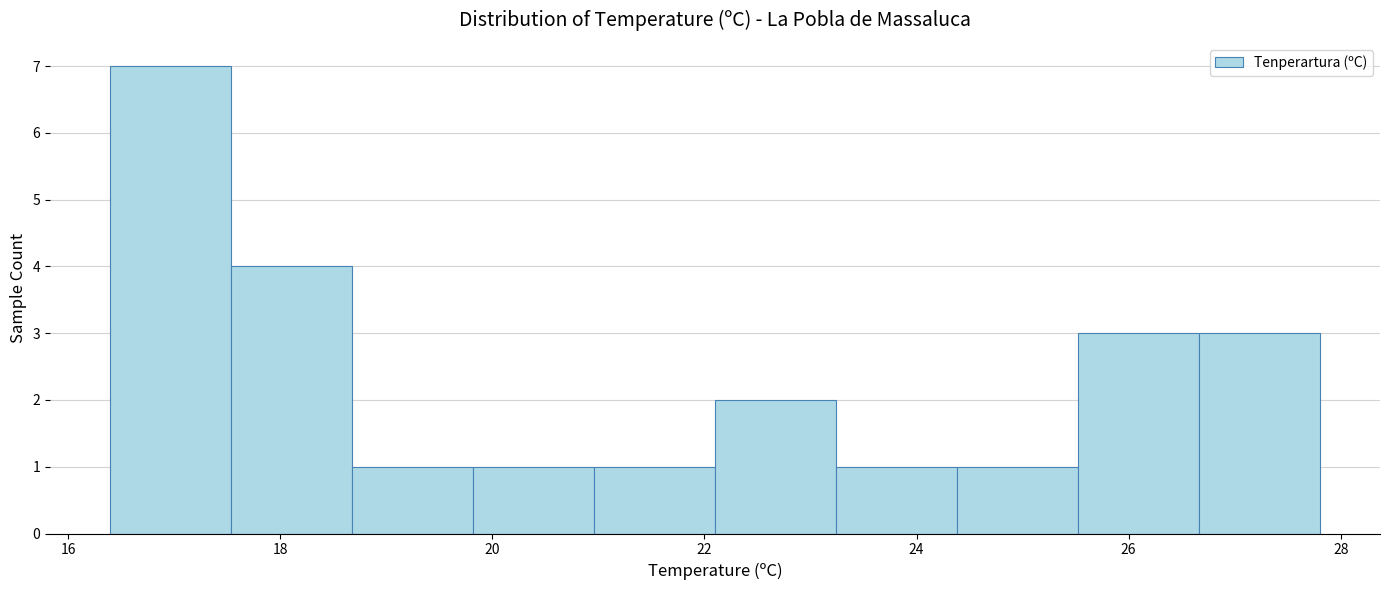

Reading left to right, list every bar in this chart as the range it spans on the x-axis followed by its height. Neither the bar edges nor the heights are printed on the chart, so give them approximately, as read against the axes.

16.40 to 17.54: 7
17.54 to 18.68: 4
18.68 to 19.82: 1
19.82 to 20.96: 1
20.96 to 22.10: 1
22.10 to 23.24: 2
23.24 to 24.38: 1
24.38 to 25.52: 1
25.52 to 26.66: 3
26.66 to 27.80: 3